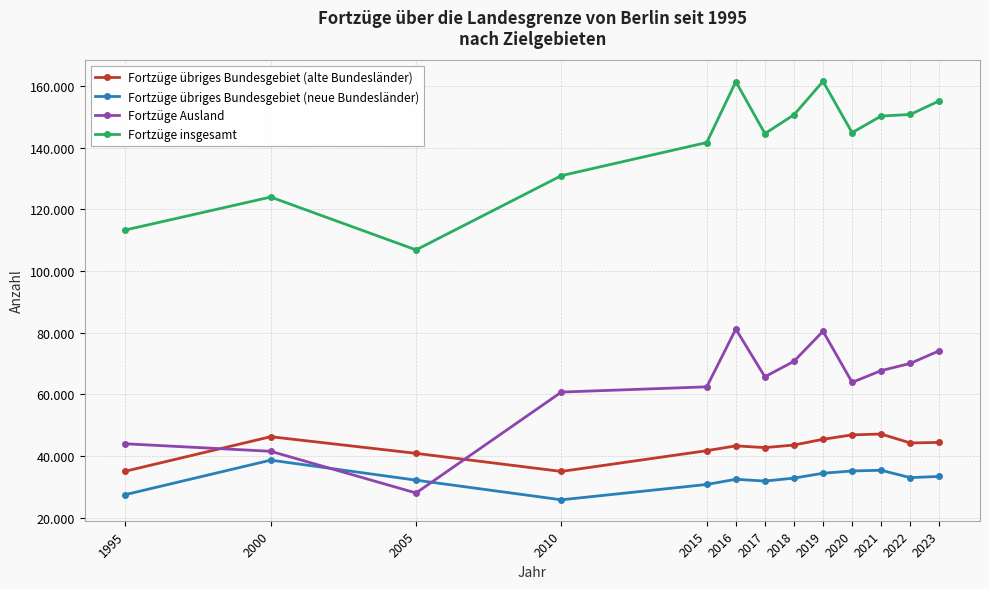

What is the spread (max minus min) of values at 2016?

128931